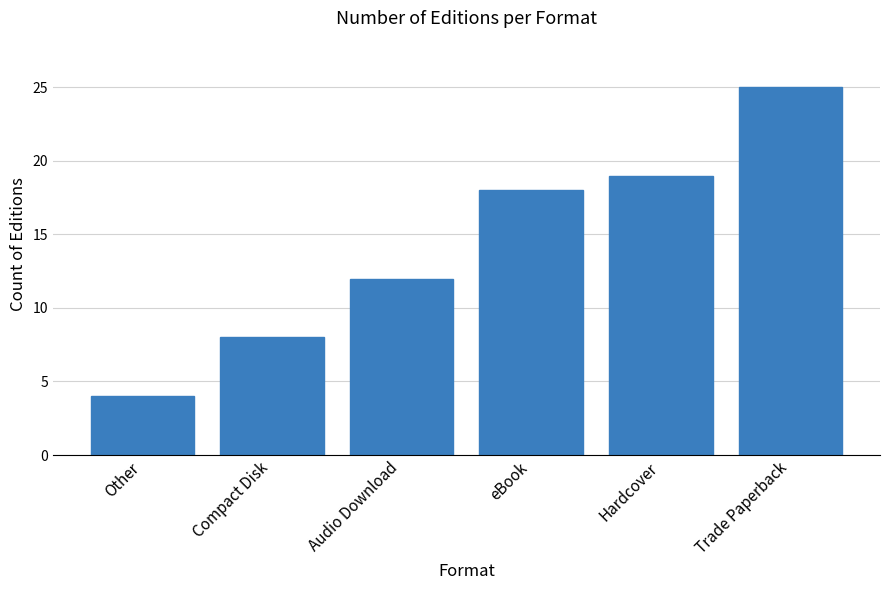

How many bars are there in total?

6